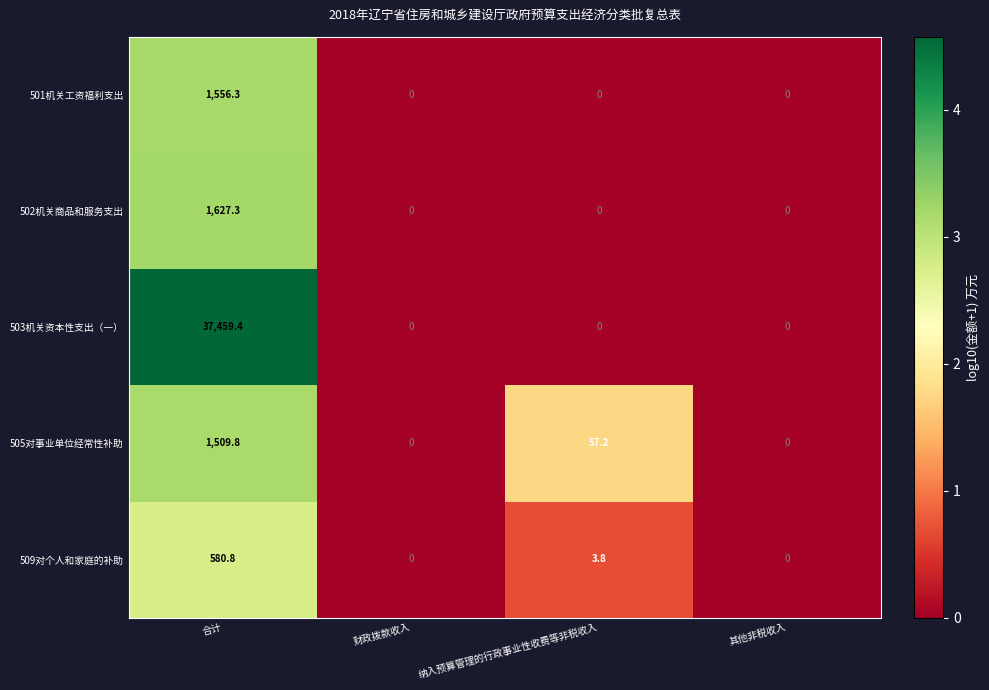

At which category does the chart reach its peak across all series?

合计